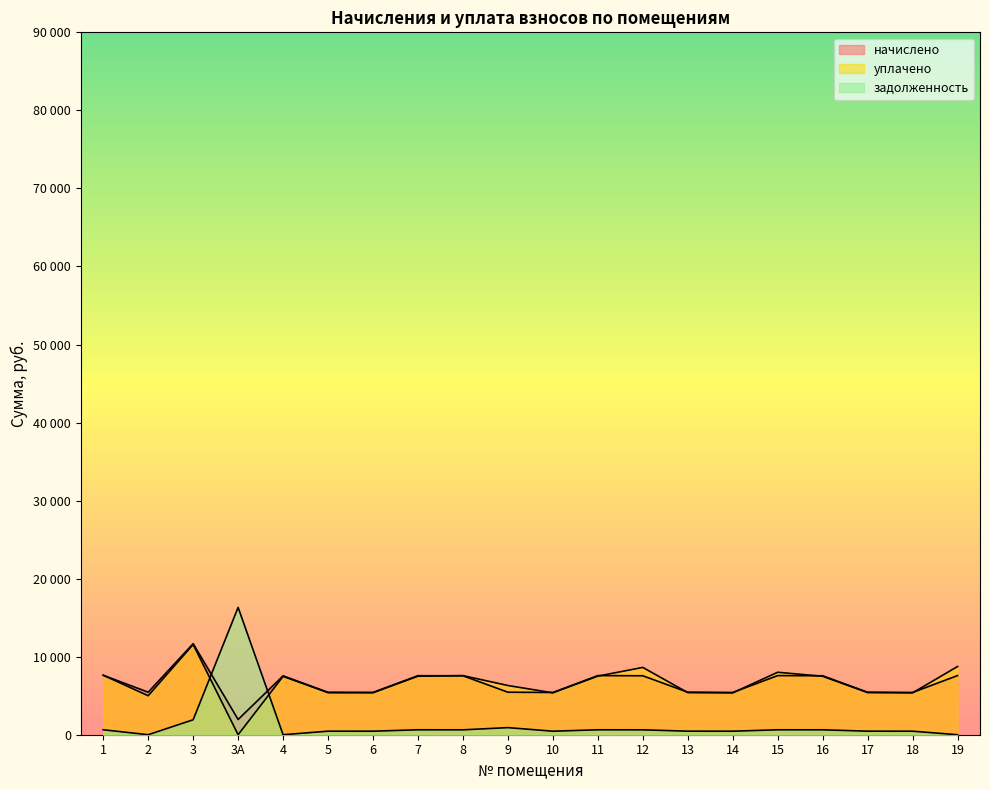

What is the value of the задолженность point at the 13th from the left?

625.8